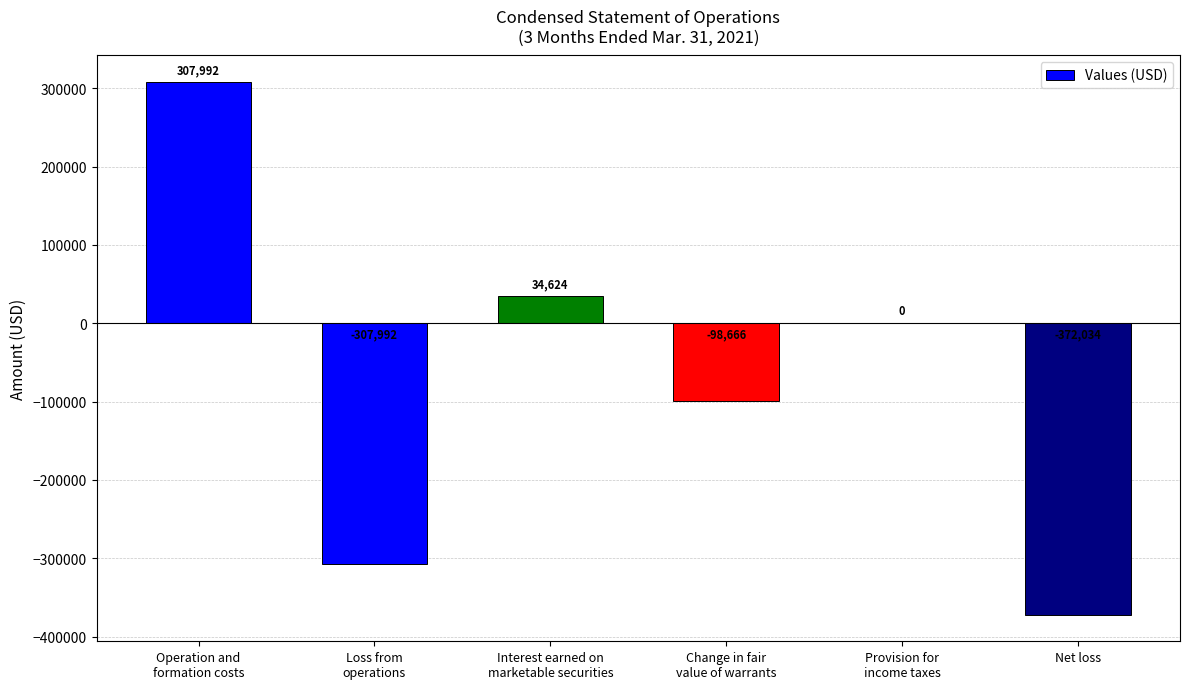

Reading right to left, extract all data points from this chart.

Net loss=-372034	Provision for
income taxes=0	Change in fair
value of warrants=-98666	Interest earned on
marketable securities=34624	Loss from
operations=-307992	Operation and
formation costs=307992